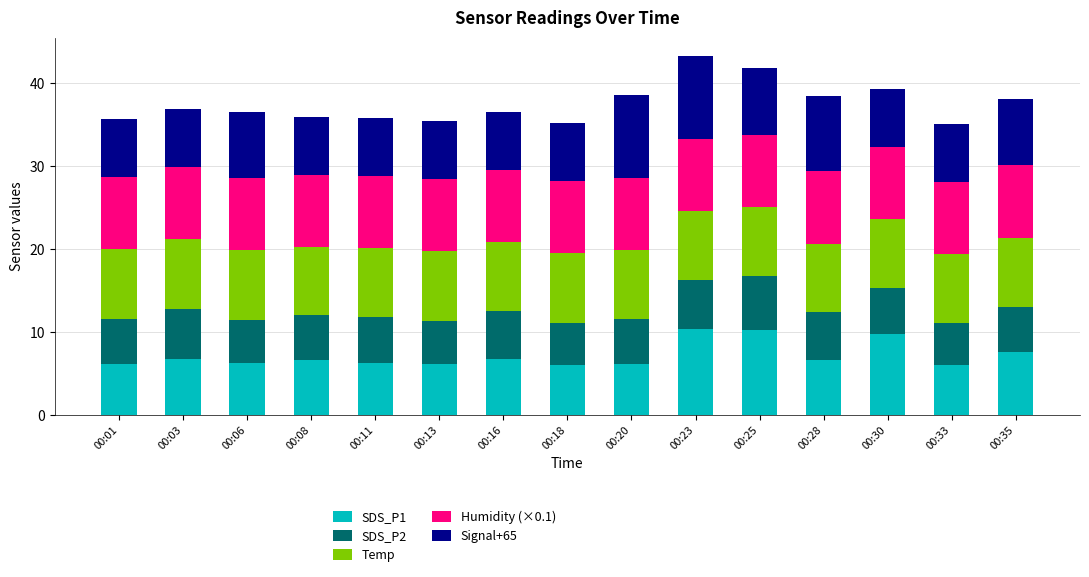

The value of SDS_P1 at 00:33 is 2.7. True or false?

False